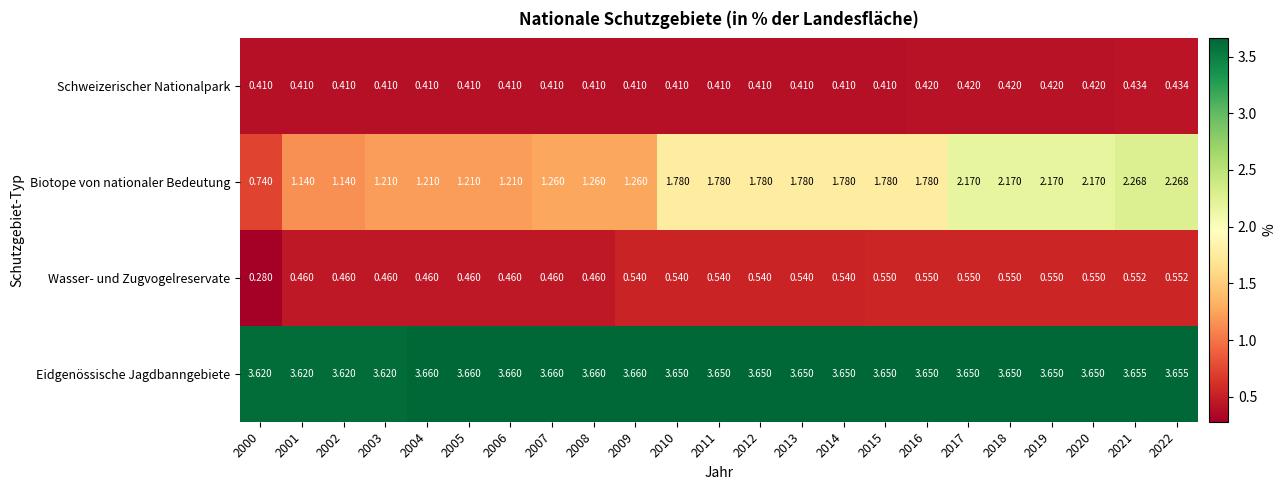

Which series has the widest spread of values?

Biotope von nationaler Bedeutung